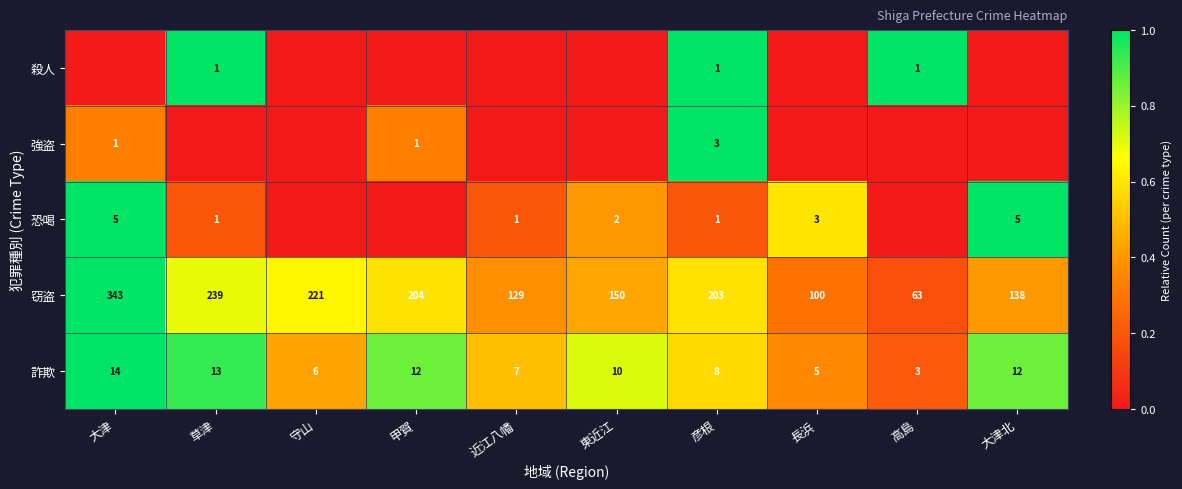

At which label does 窃盗 first exceed 203?

大津